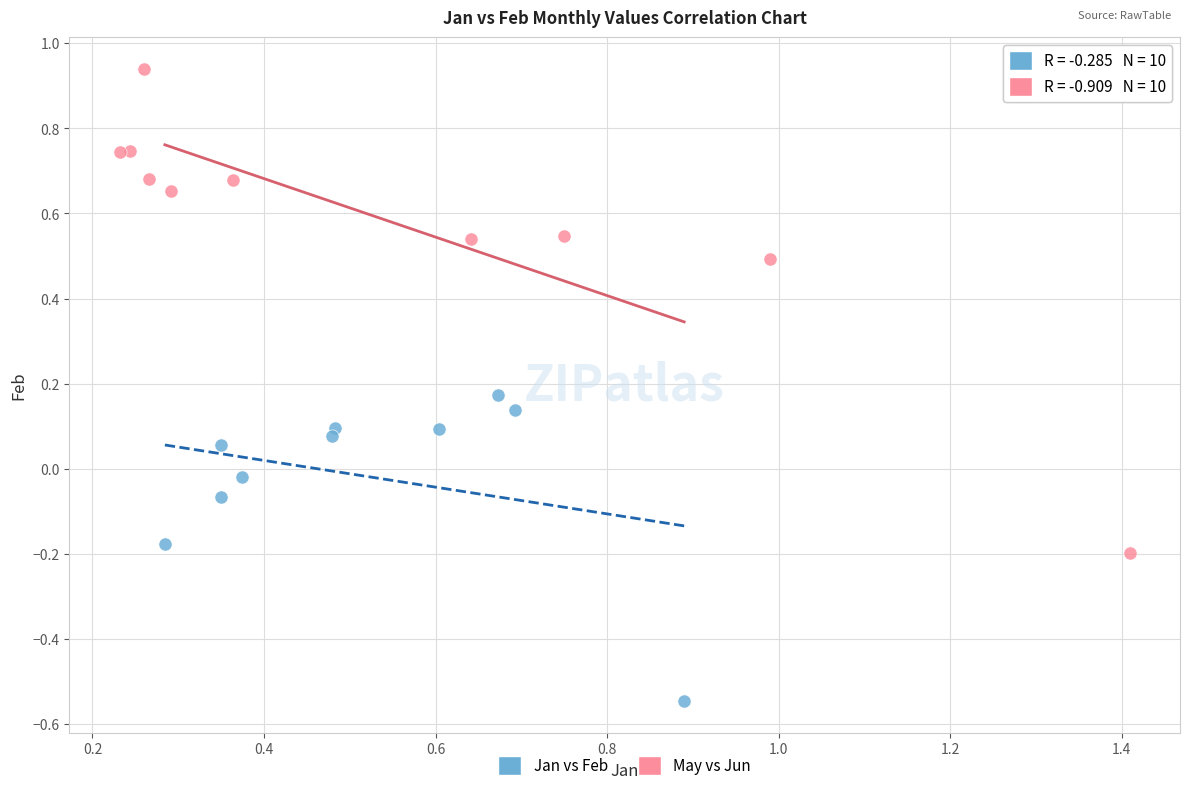

Which series has the widest spread of Y values?

May vs Jun